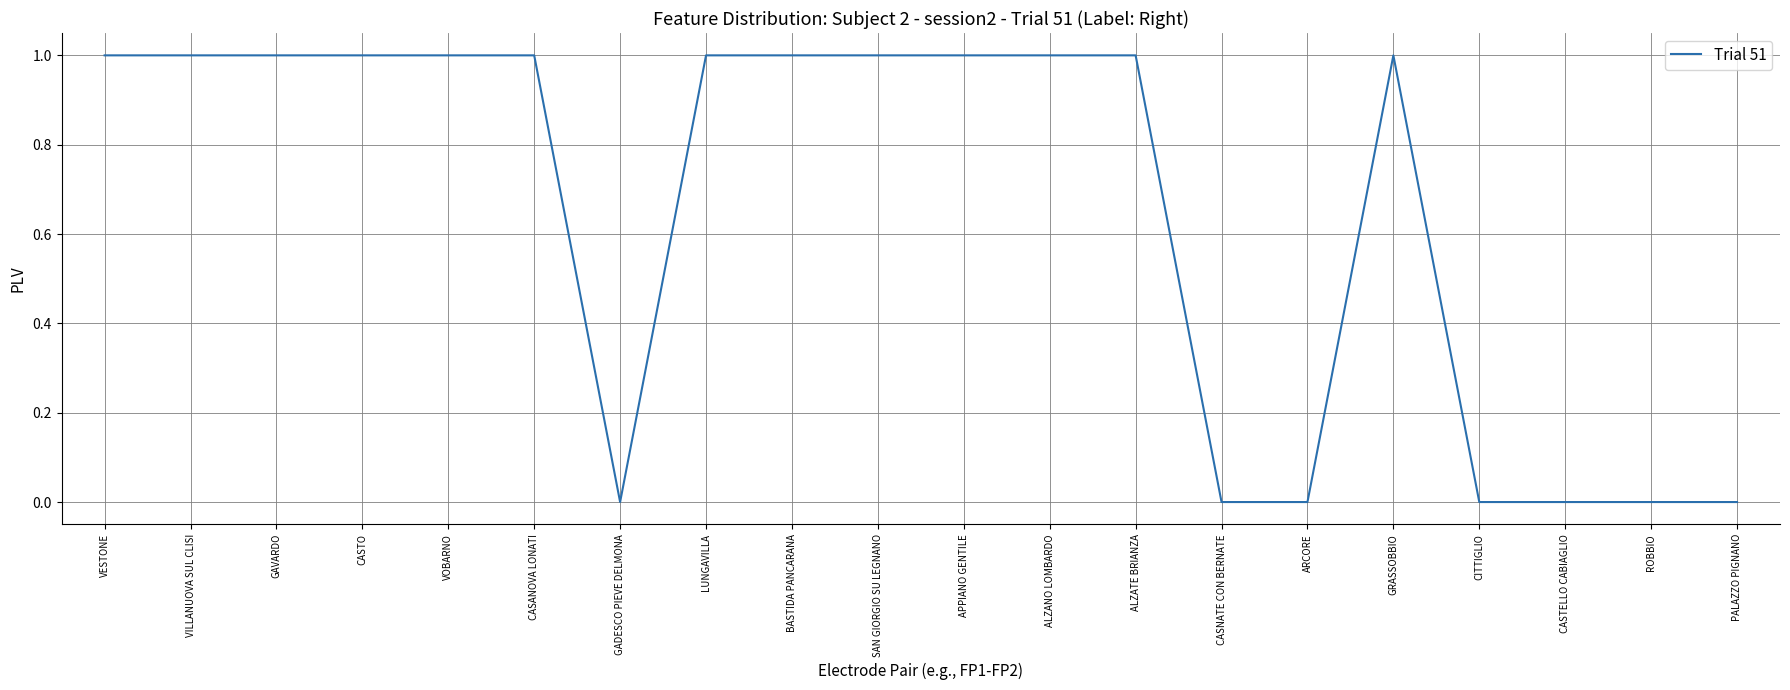

Which has a higher value, ALZATE BRIANZA or CASTELLO CABIAGLIO?

ALZATE BRIANZA